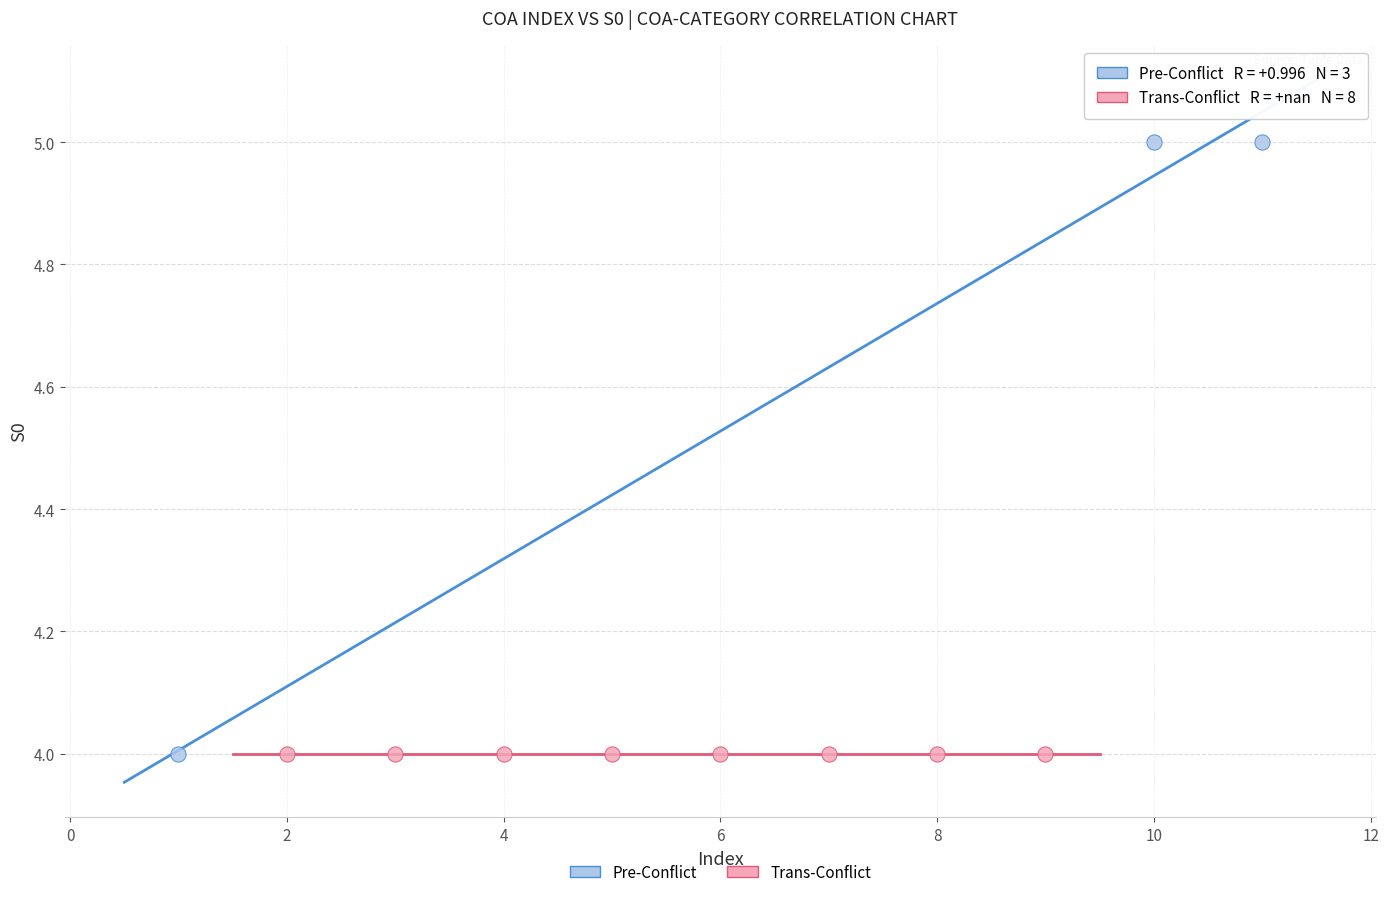

Which series contains the highest Y value?

Pre-Conflict